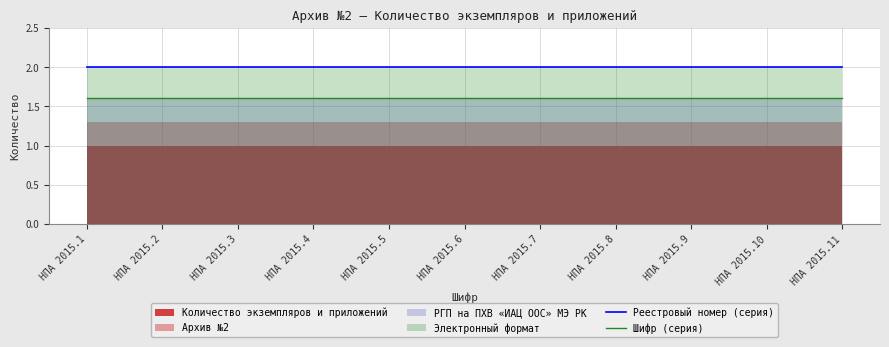

Is it true that Шифр (серия) equals 1.6 at НПА 2015.11?

True